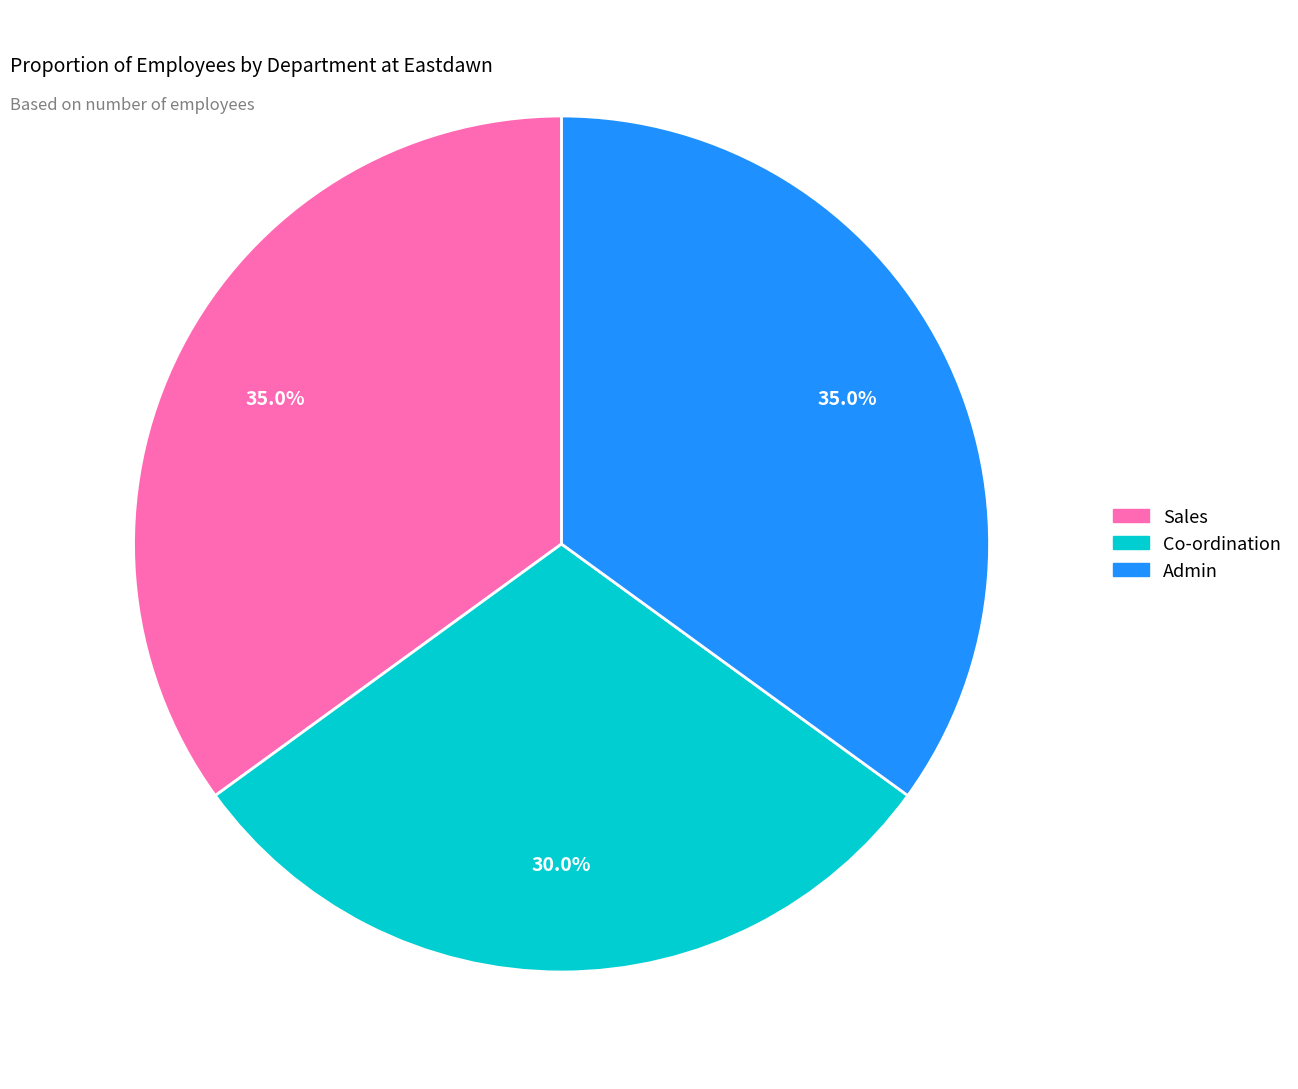

Count the number of slices in the pie.

3